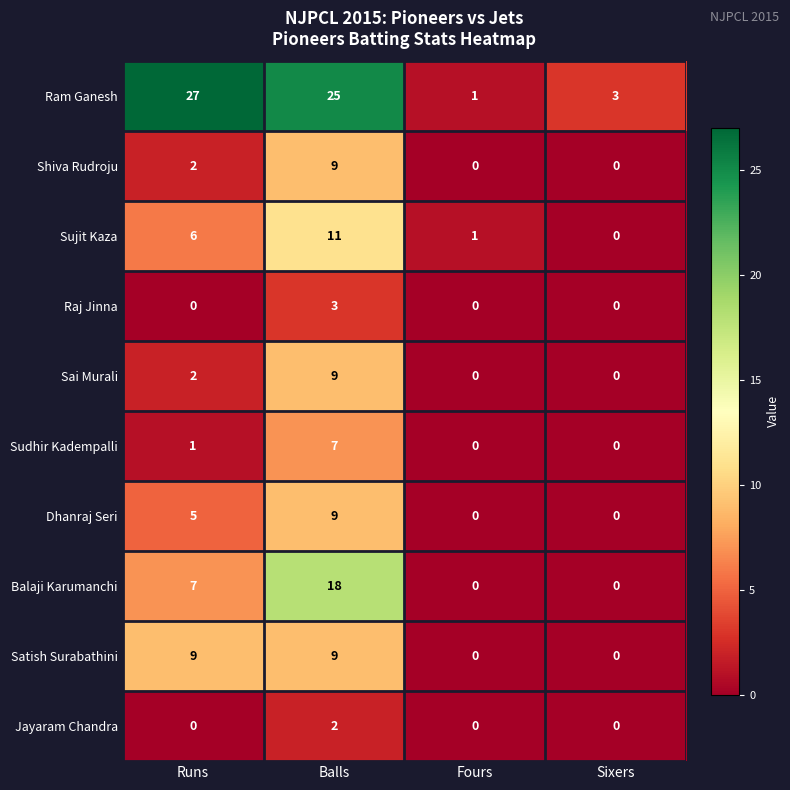

How many values in Raj Jinna are above zero?

1